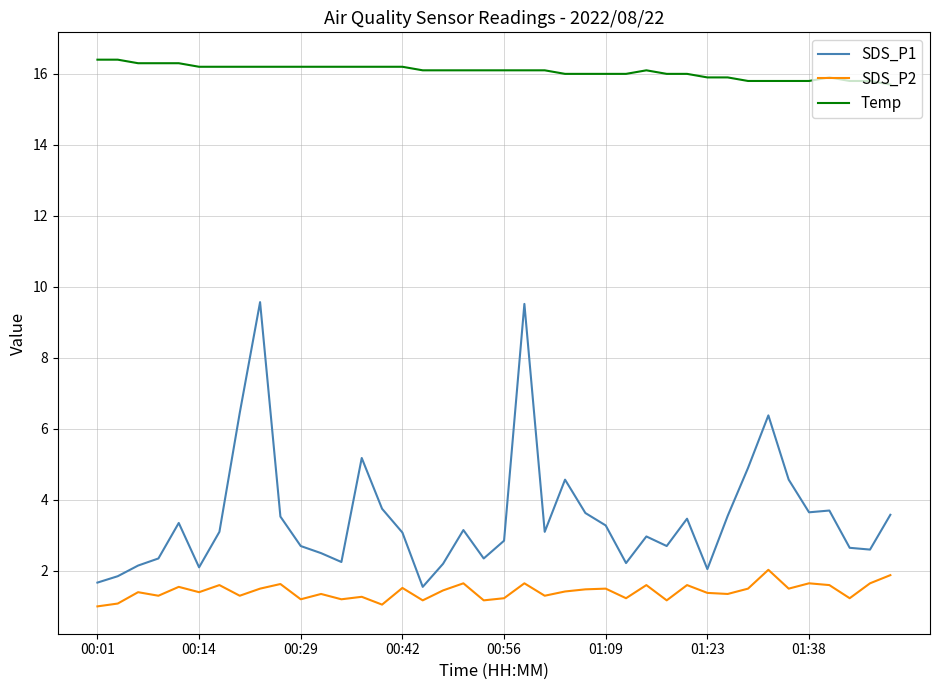

True or false: SDS_P2 and SDS_P1 intersect in this chart.

False